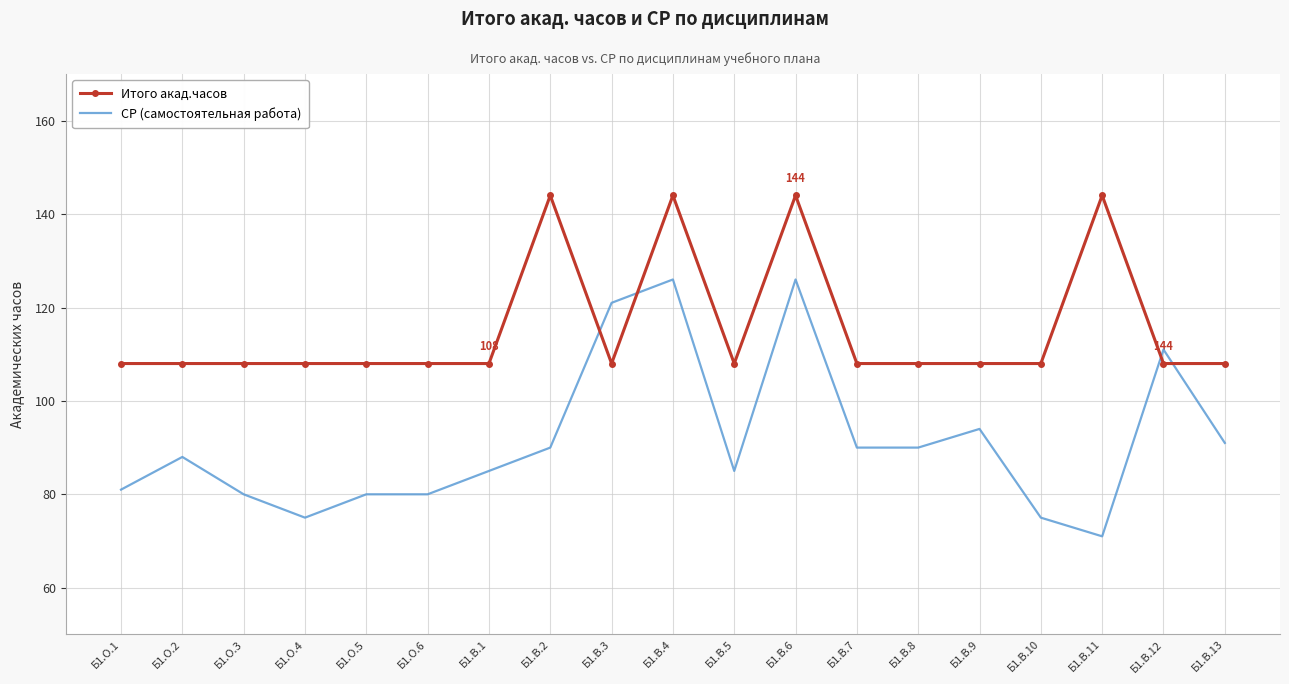

What is the sum of all Итого акад.часов values?

2196